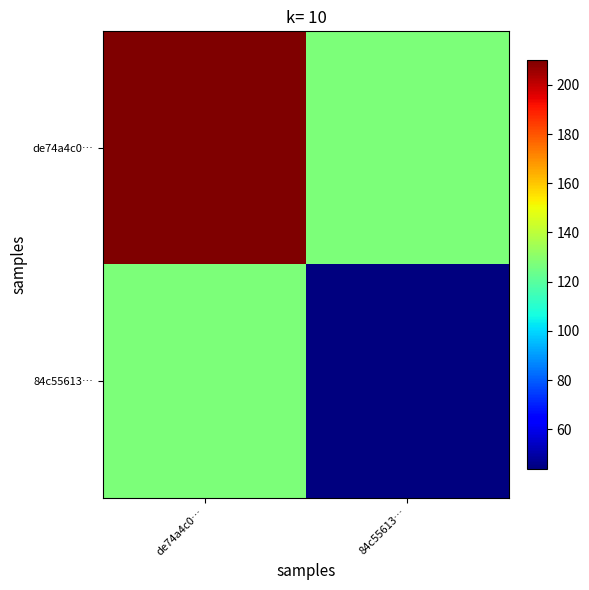

At de74a4c0…, list the series in order from smallest to largest.

84c55613…, de74a4c0…